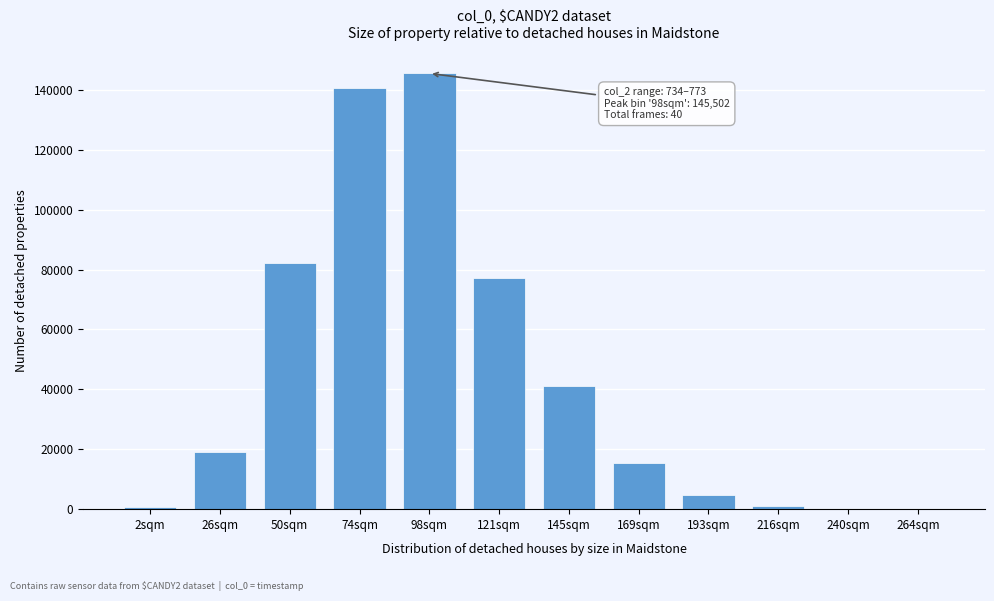

Which label corresponds to the largest value in the chart?

98sqm